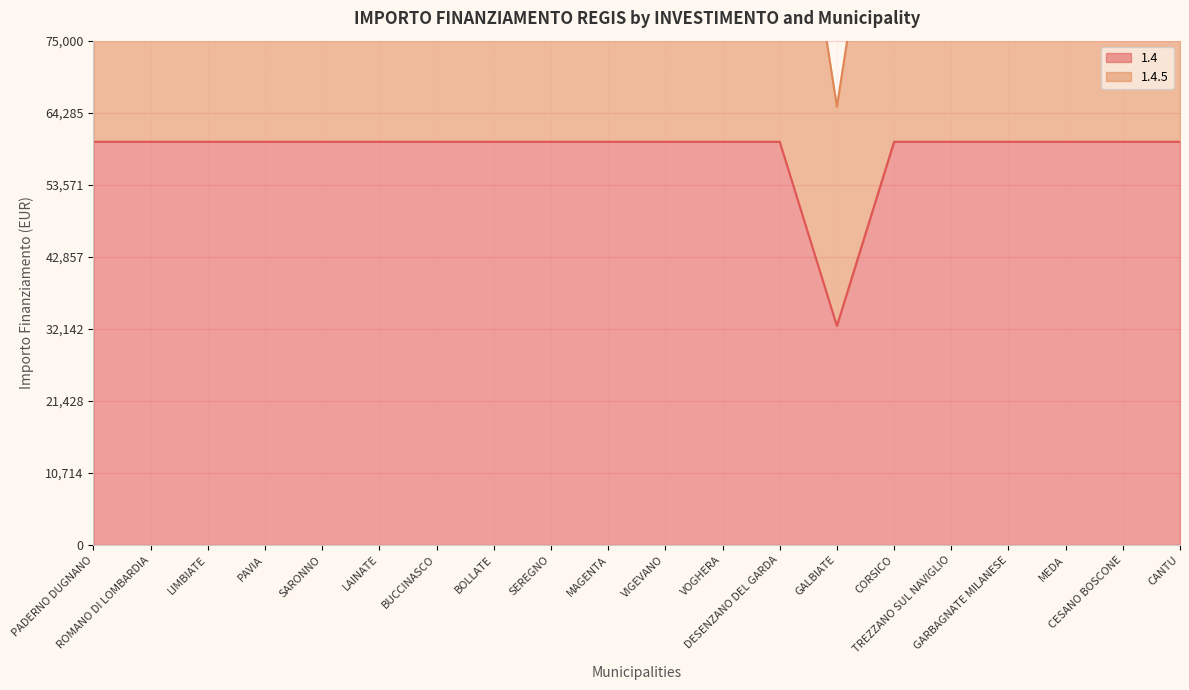

True or false: 1.4.5 and 1.4 cross at least once.

False